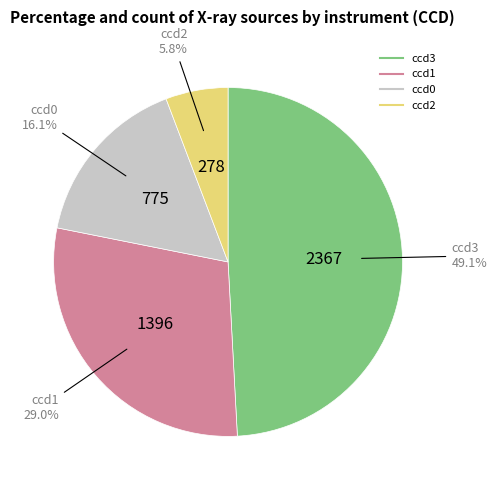

Does any single category account for the majority?

No